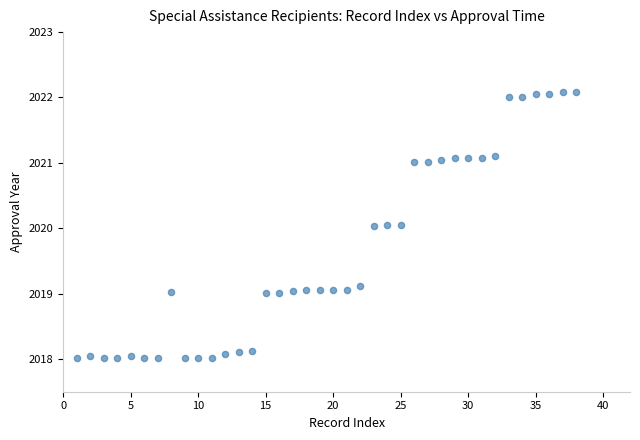

What is the range of X values (max minus min)?

37.0